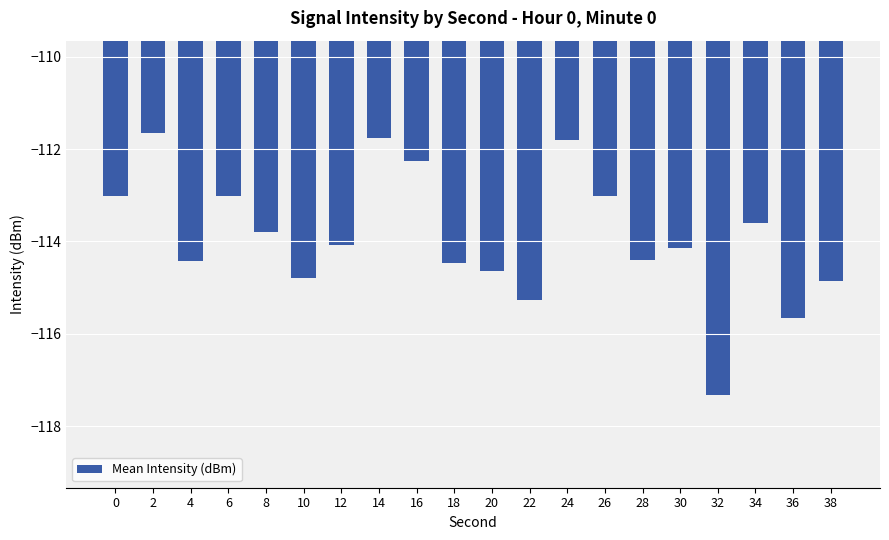

Reading left to right, what are all the values shown in this chart?

-113.0	-111.7	-114.4	-113.0	-113.8	-114.8	-114.1	-111.8	-112.2	-114.5	-114.6	-115.3	-111.8	-113.0	-114.4	-114.1	-117.3	-113.6	-115.6	-114.9